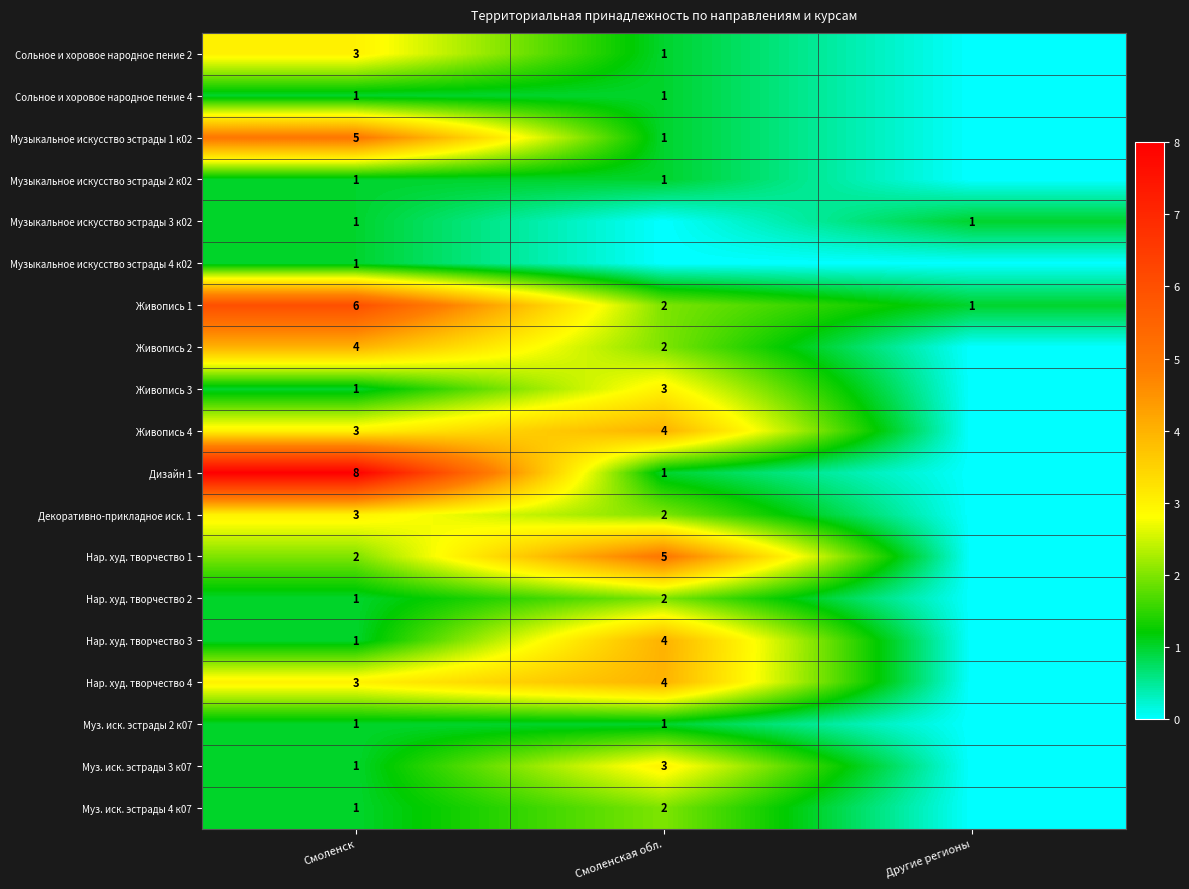

True or false: Дизайн 1 has a value of 1 at Смоленская обл..

True